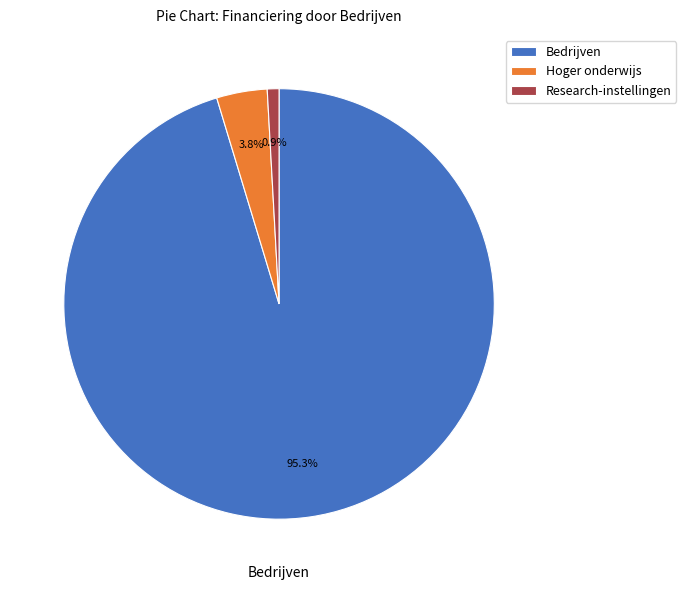

What is the largest slice in the pie chart?

Bedrijven